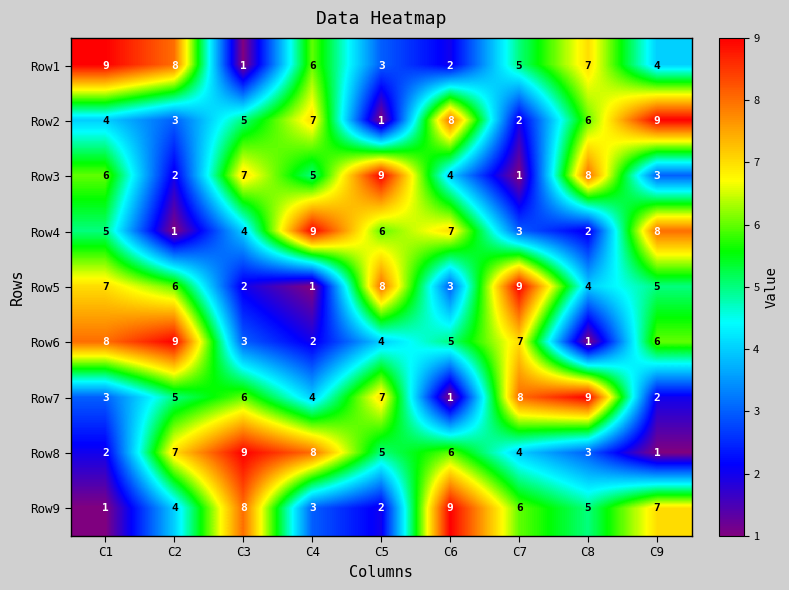

What is the maximum value for Row3?

9